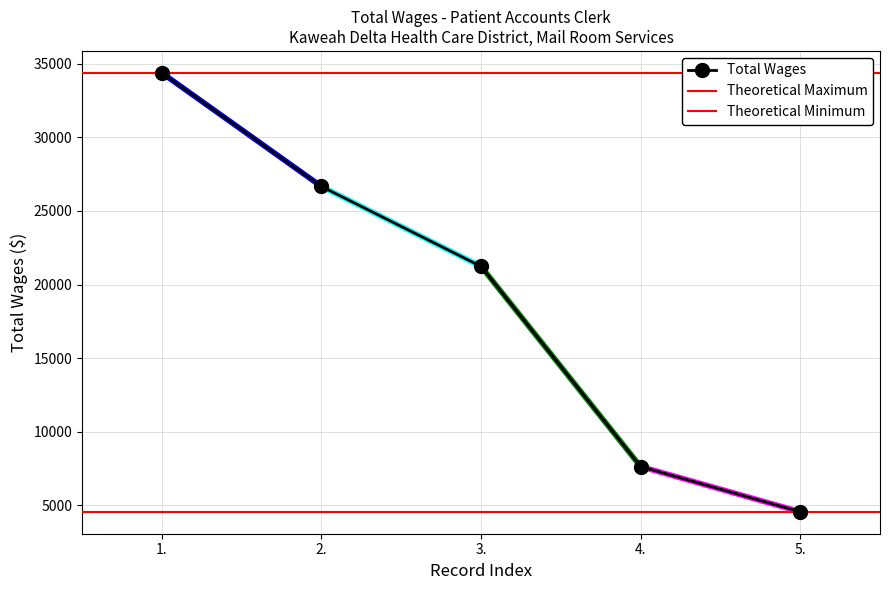

Reading left to right, what are all the values shown in this chart?

1.=34390	2.=26667	3.=21232	4.=7621	5.=4546